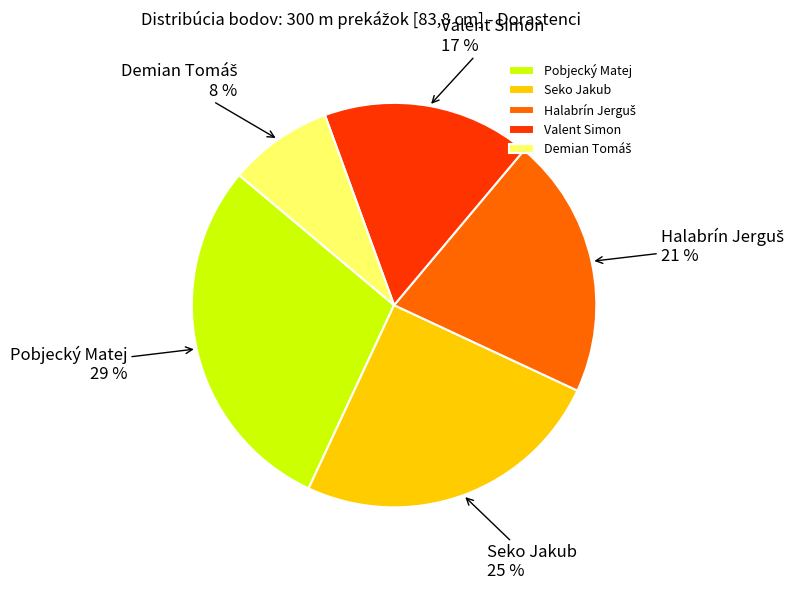

What percentage is the Pobjecký Matej slice, to the nearest percent?

29%